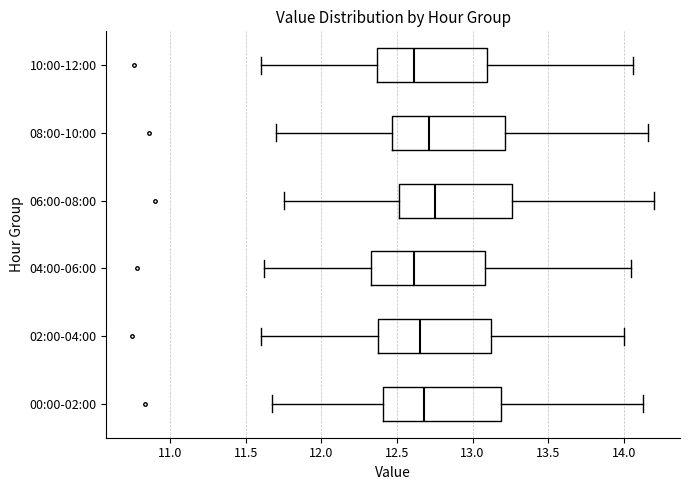

Where does the left whisker of the box for 06:00-08:00 end on the x-axis? The values are not printed on the chart, so give them approximately, as read against the axis.

11.75